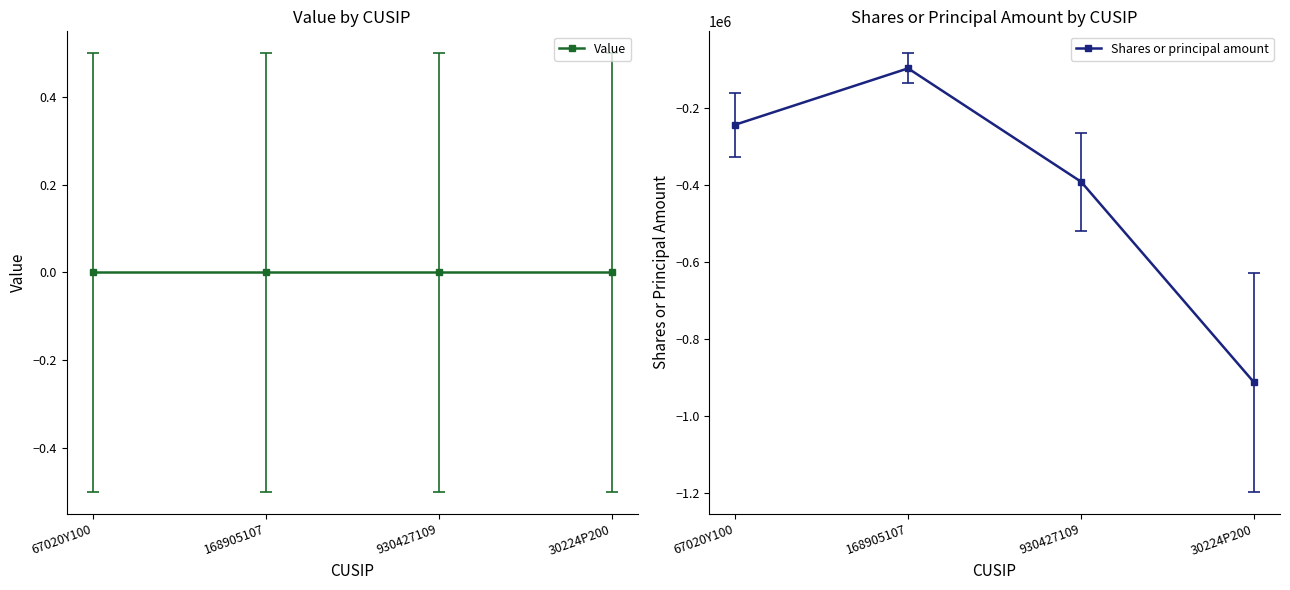

What are all the series names shown in the legend?

Value, Shares or principal amount